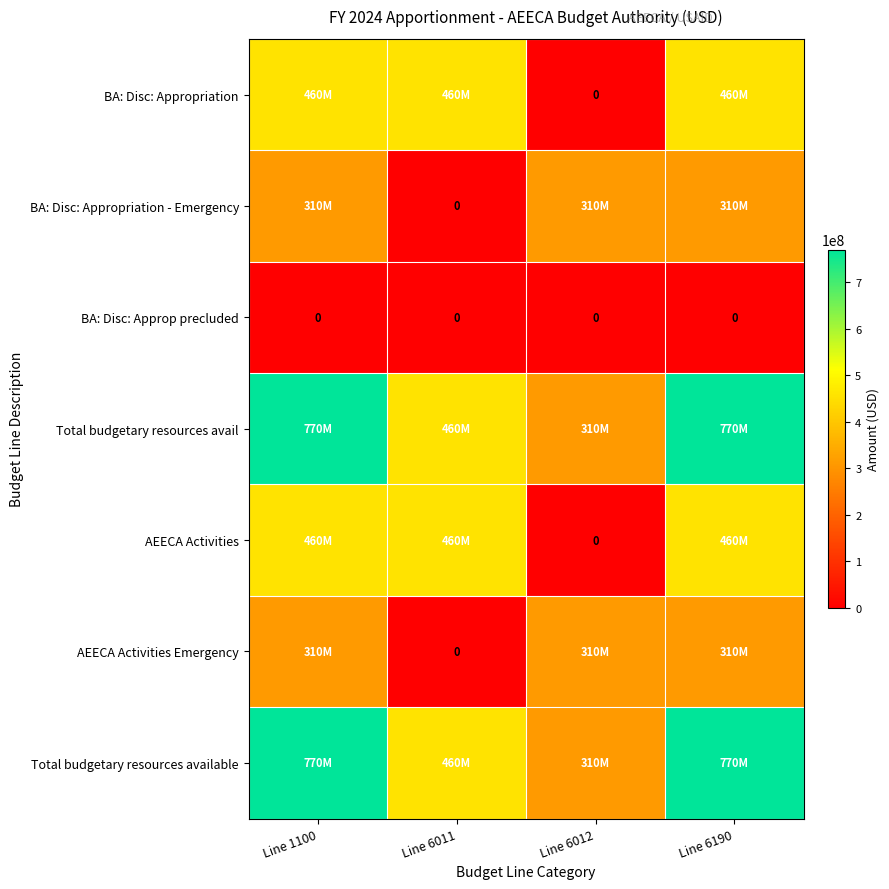

At which category does the chart reach its minimum across all series?

Line 6012